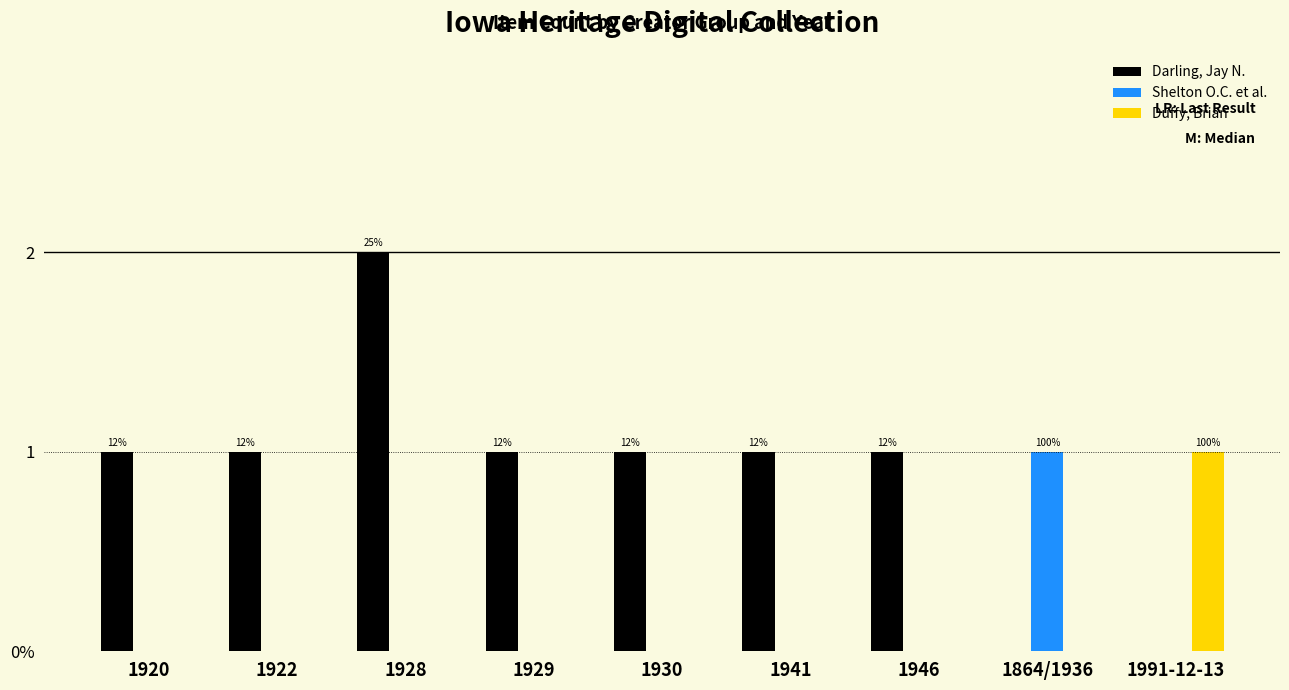

Which series changed the most between 1941 and 1946?

Darling, Jay N.